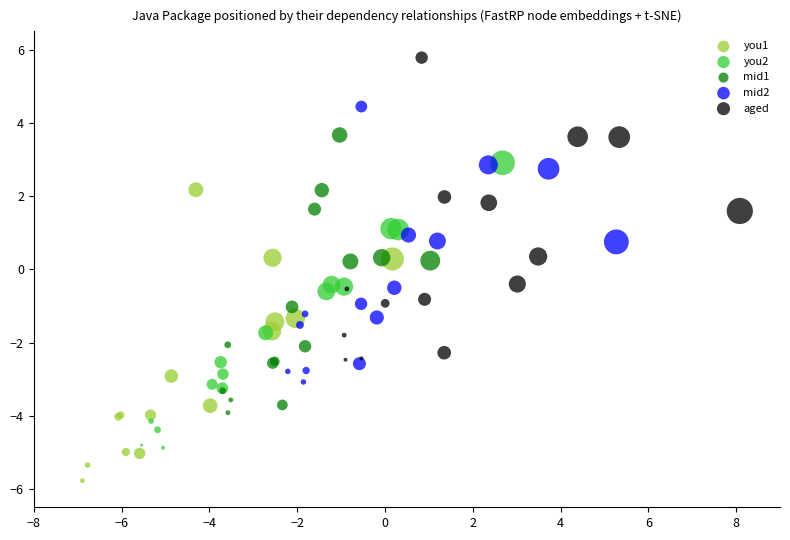

Which series reaches the minimum Y coordinate?

you1